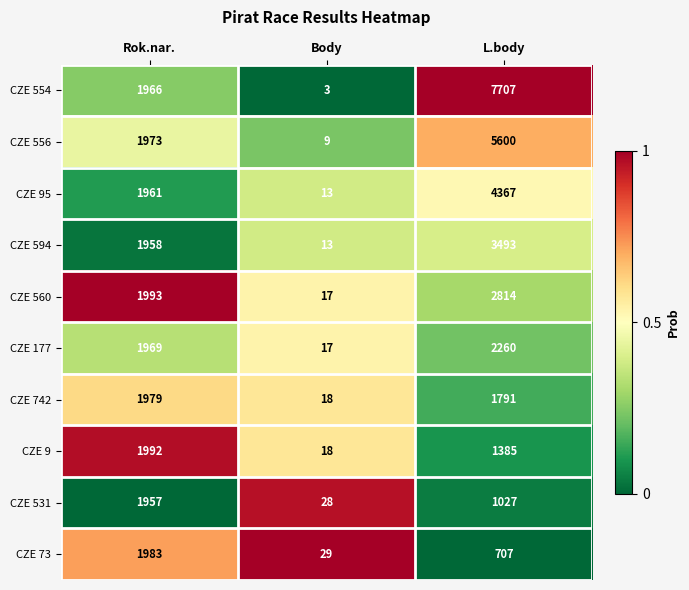

Between Rok.nar. and Body, which series saw the biggest shift?

CZE 560